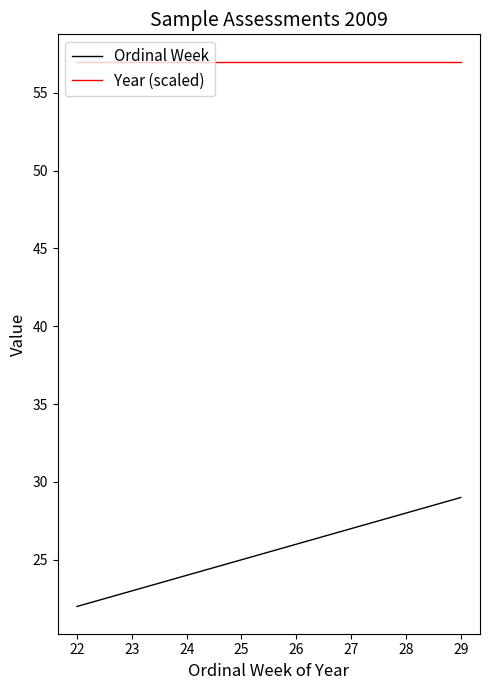

Which label corresponds to the smallest value in the chart?

22